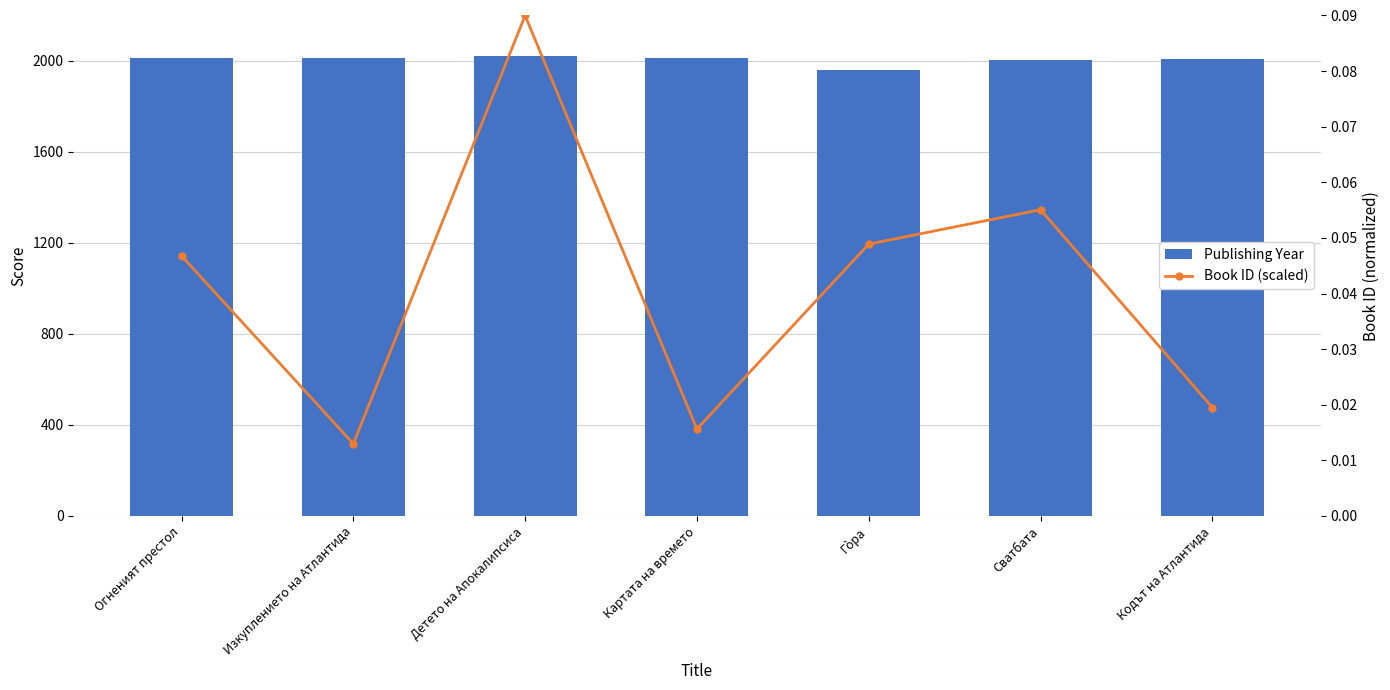

Which series has the largest range (max minus min)?

Publishing Year